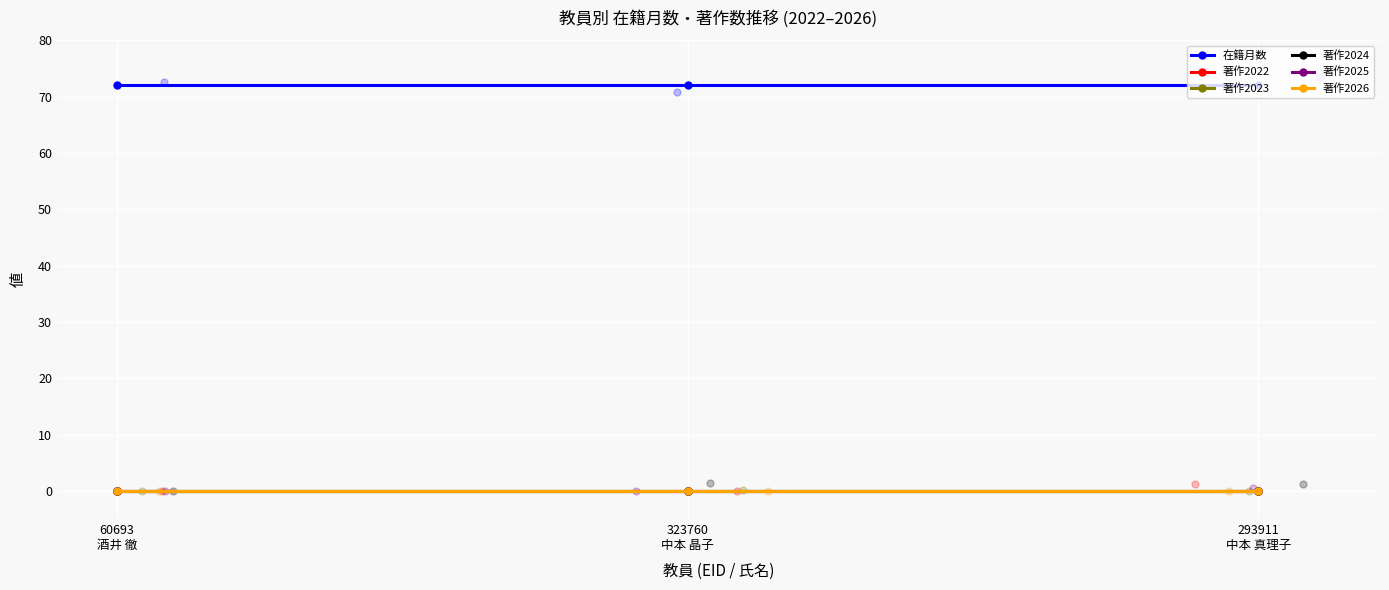

Which series has the largest total across all categories?

在籍月数